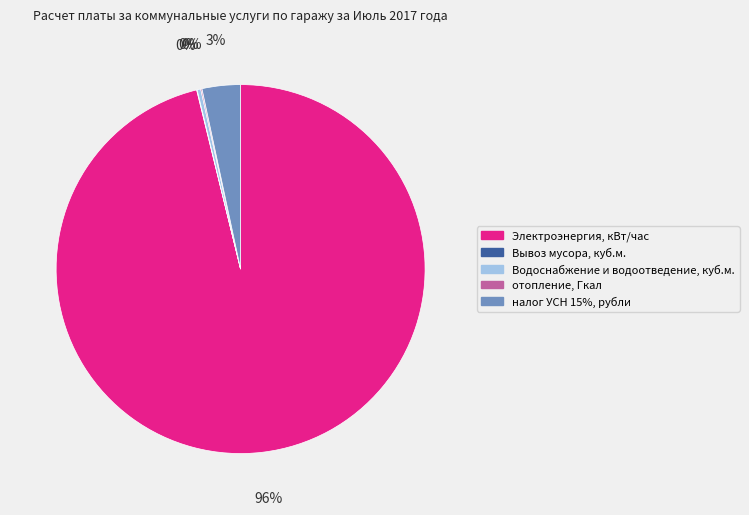

Between Электроэнергия, кВт/час and Водоснабжение и водоотведение, куб.м., which is larger?

Электроэнергия, кВт/час